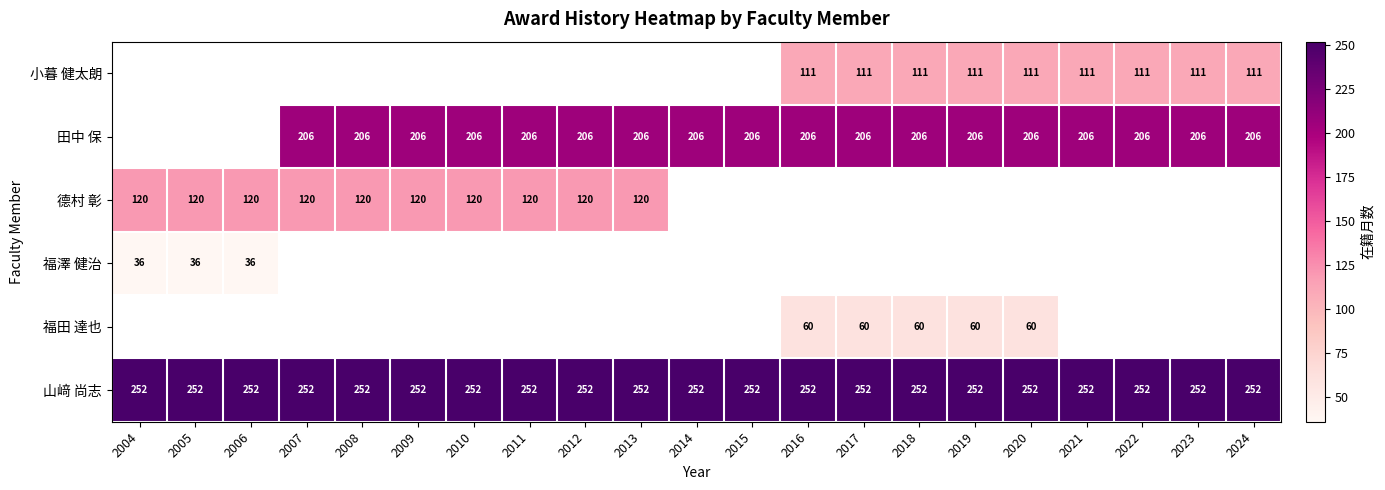

Is it true that 山﨑 尚志 equals 252 at 2007?

True